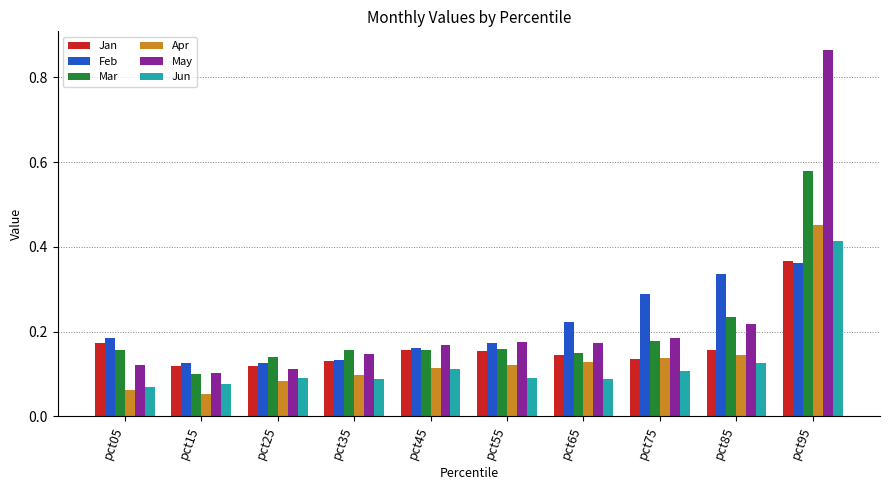

The Jan series shows 0.0 at pct25. True or false?

False